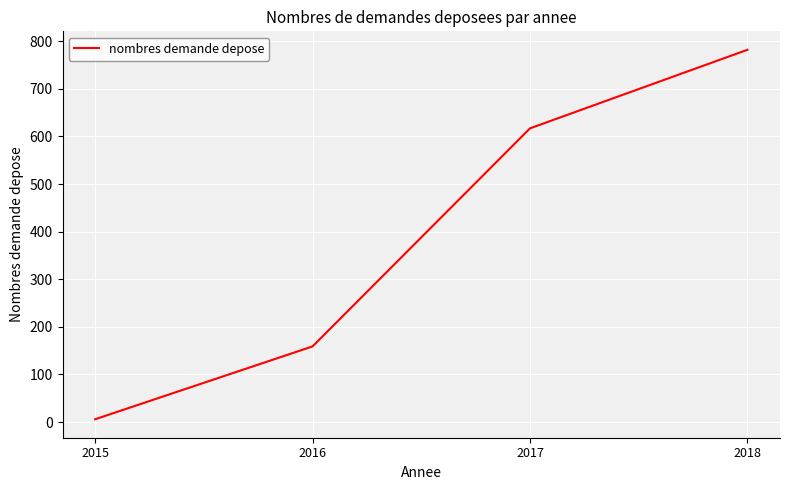

What is the change in value from 2016 to 2017?

+458